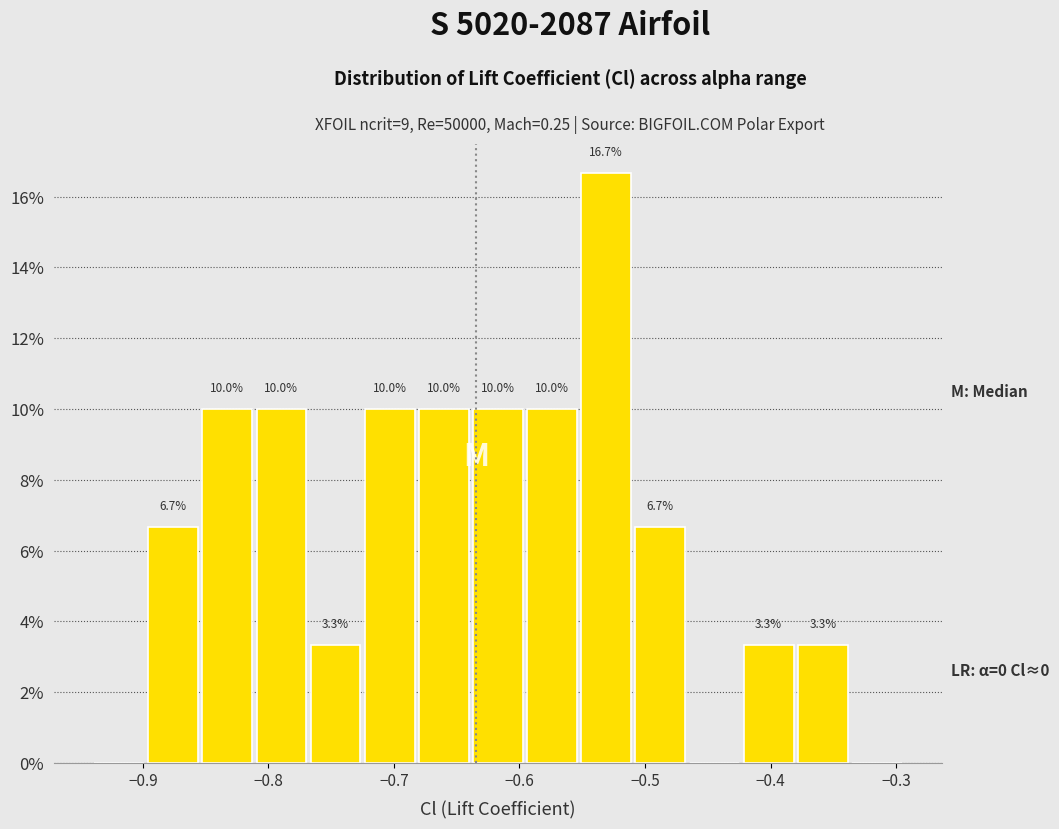

Over which range of the x-axis is the bar tallest?

-0.55 to -0.51